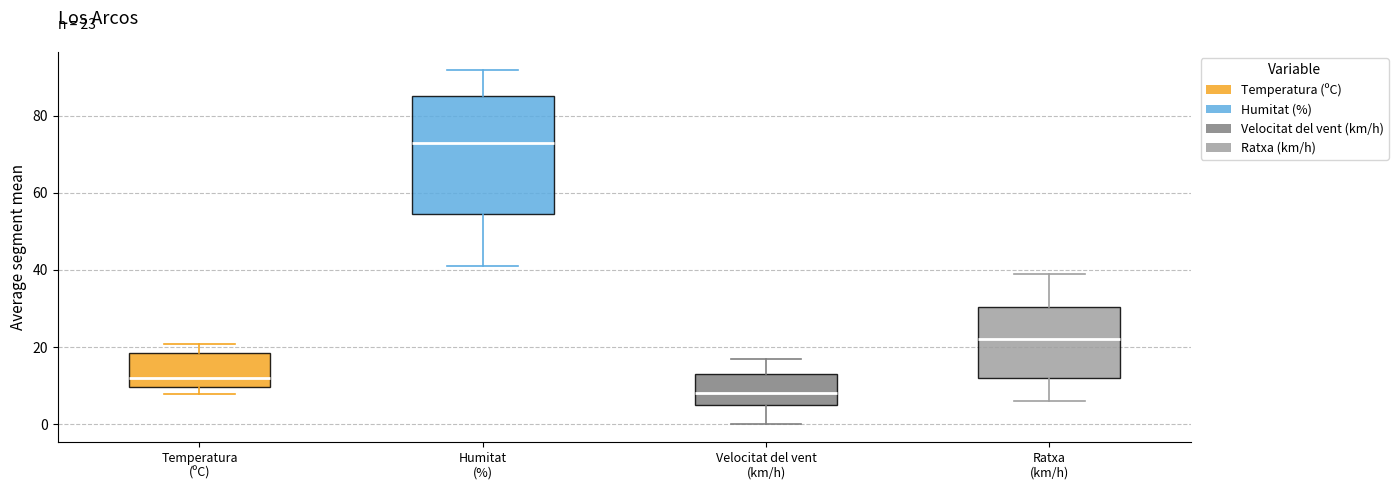

Which box has the lowest median line?

Velocitat del vent (km/h)